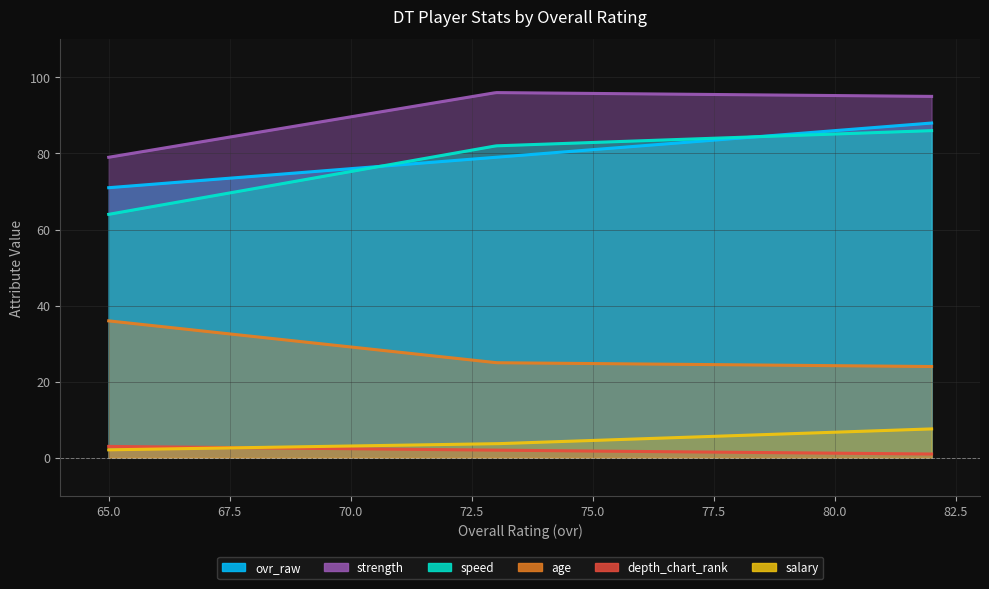

At which category does the chart reach its minimum across all series?

82